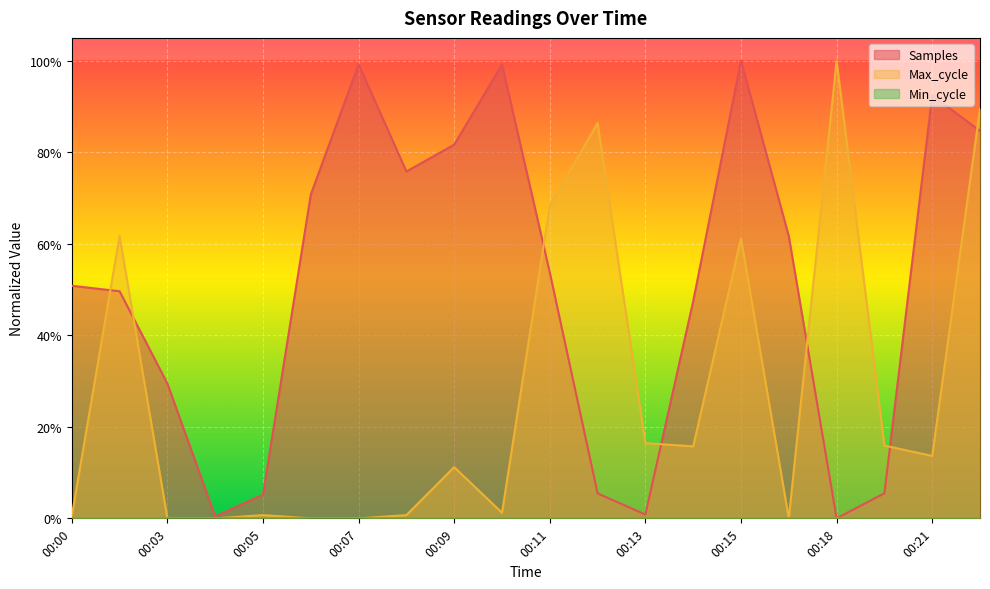

What is the total value across all series at 00:07?

1.0